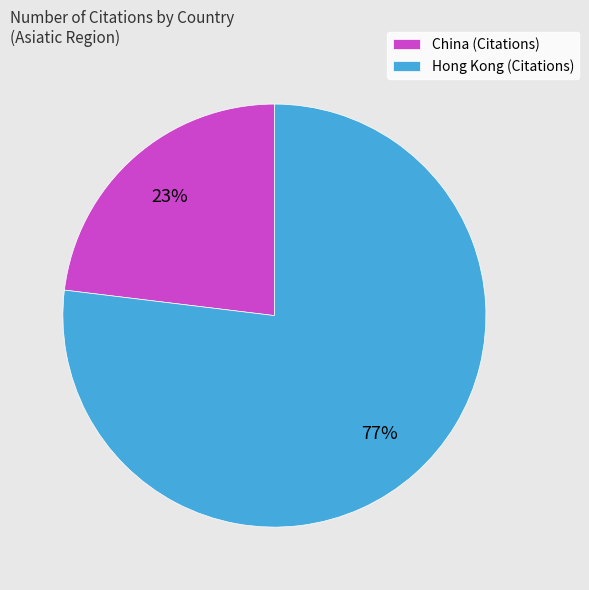

Is it true that Hong Kong is 70% of the pie?

False